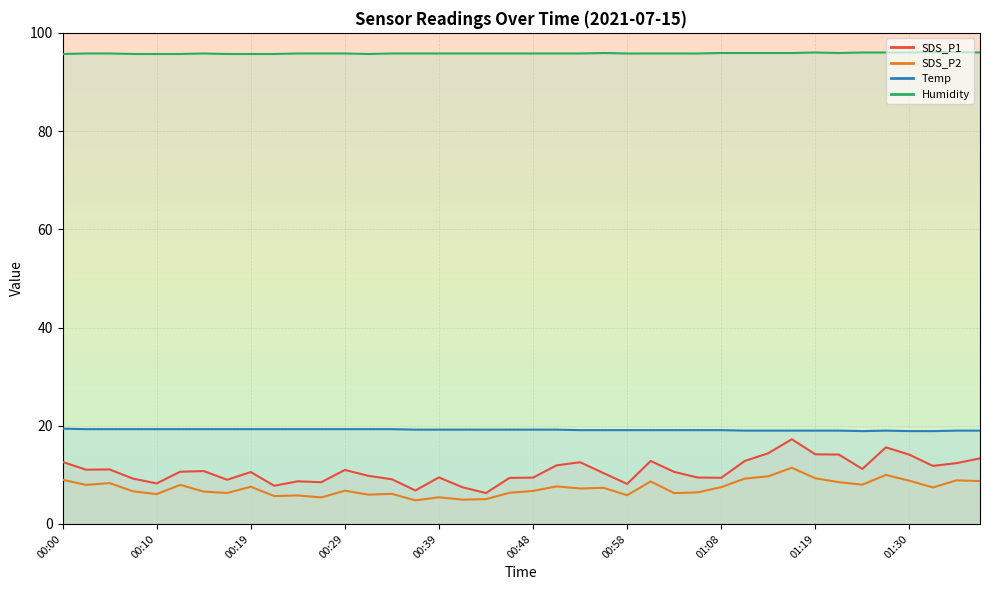

Which series has the widest spread of values?

SDS_P1